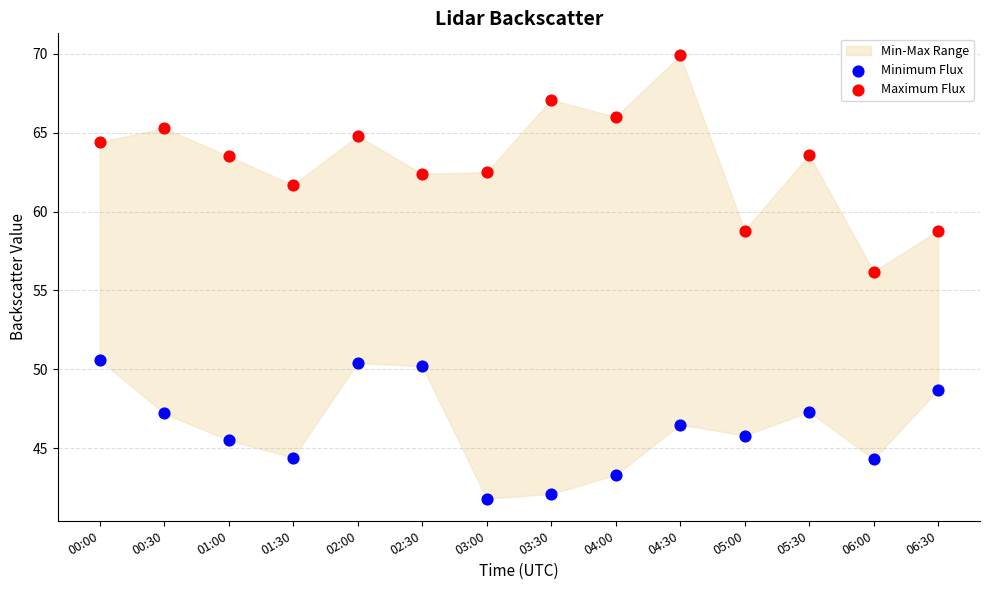

Across all data points, what is the range of Y values (max minus min)?

28.1